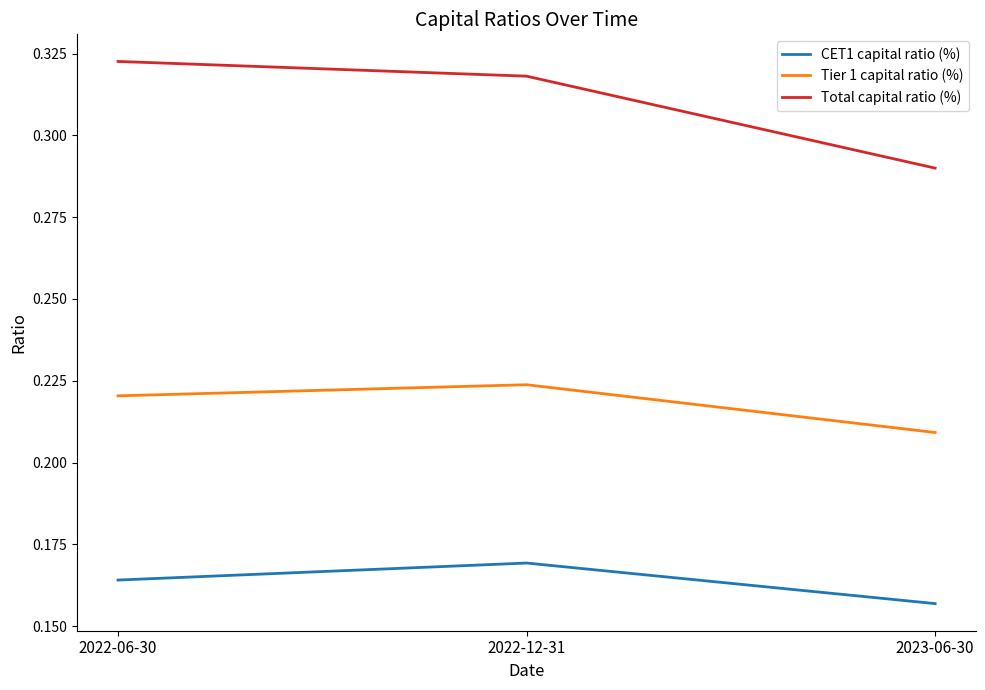

What position from the right is 2022-12-31?

2